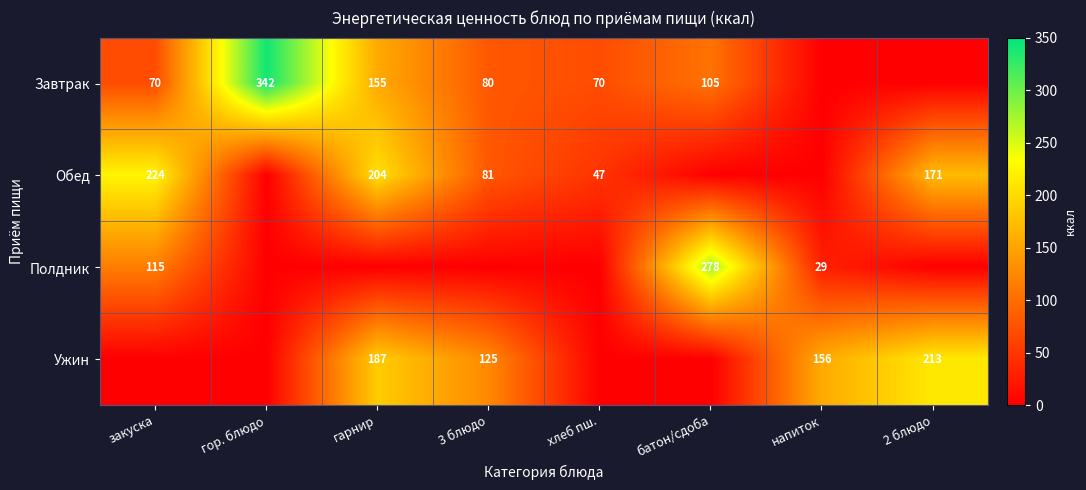

Is it true that Полдник equals 278 at батон/сдоба?

True